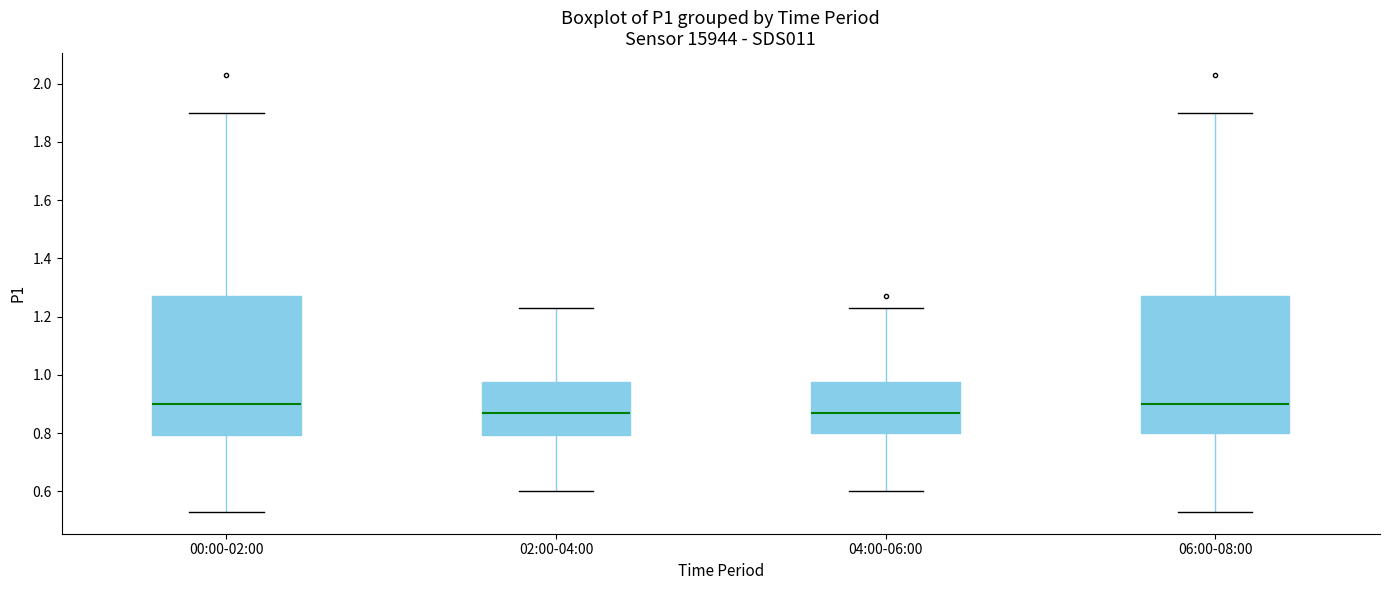

Reading left to right, read every box against the y-axis: the position of its median line, the range the box covers, and the ends of its whiskers. The values are not printed on the chart, so give them approximately, as read against the axis.

00:00-02:00: median 0.90, box 0.80 to 1.28, whiskers 0.54 to 1.90
02:00-04:00: median 0.88, box 0.80 to 0.98, whiskers 0.60 to 1.24
04:00-06:00: median 0.88, box 0.80 to 0.98, whiskers 0.60 to 1.24
06:00-08:00: median 0.90, box 0.80 to 1.28, whiskers 0.54 to 1.90